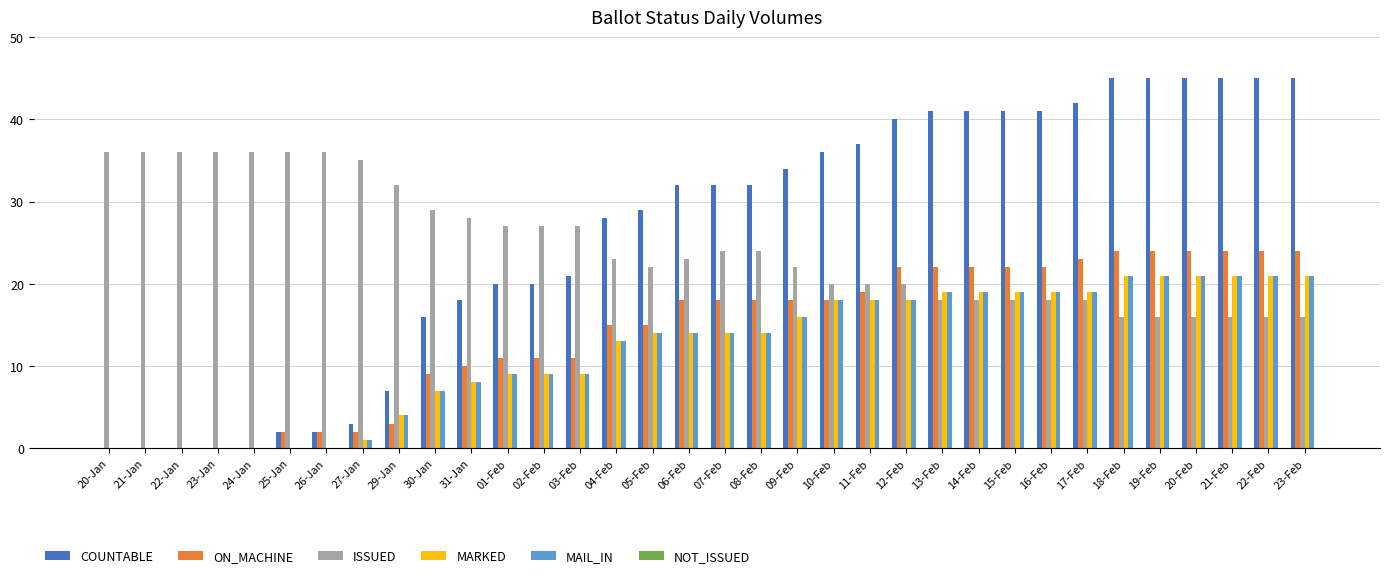

What is the highest value of the ON_MACHINE series?

24